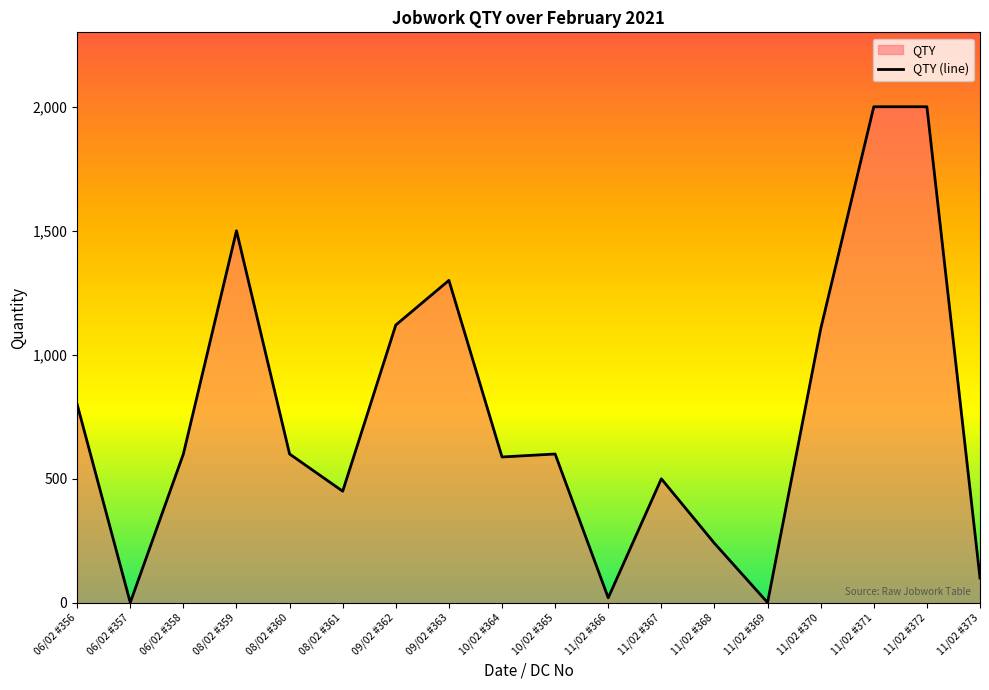

How many points are higher than both their immediate neighbors (excluding endpoints)?

4